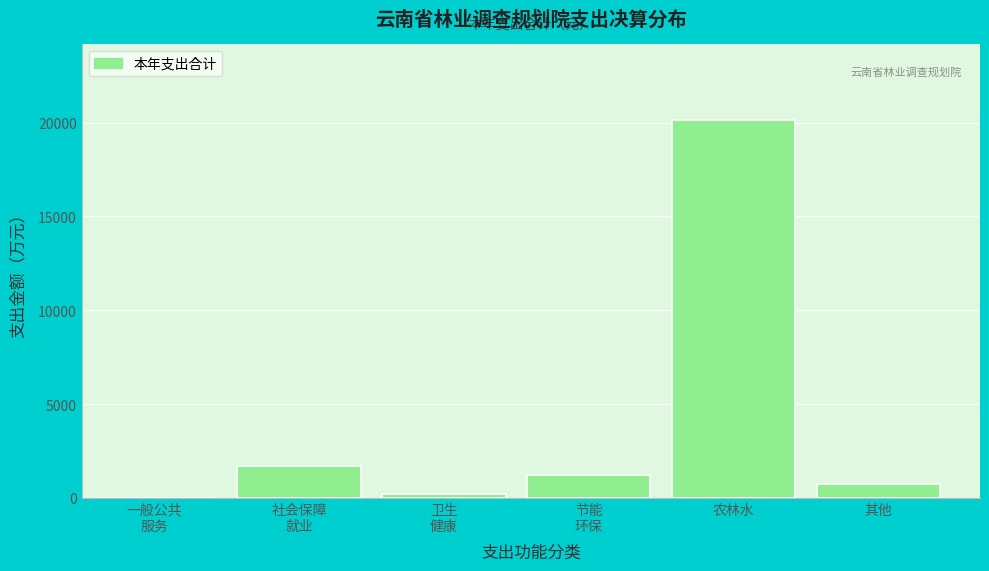

What is the sum of all values?

23993.1